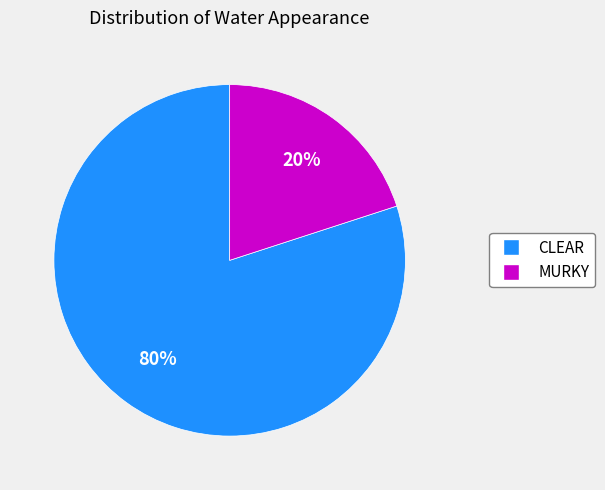

Does CLEAR represent more than half of the total?

Yes